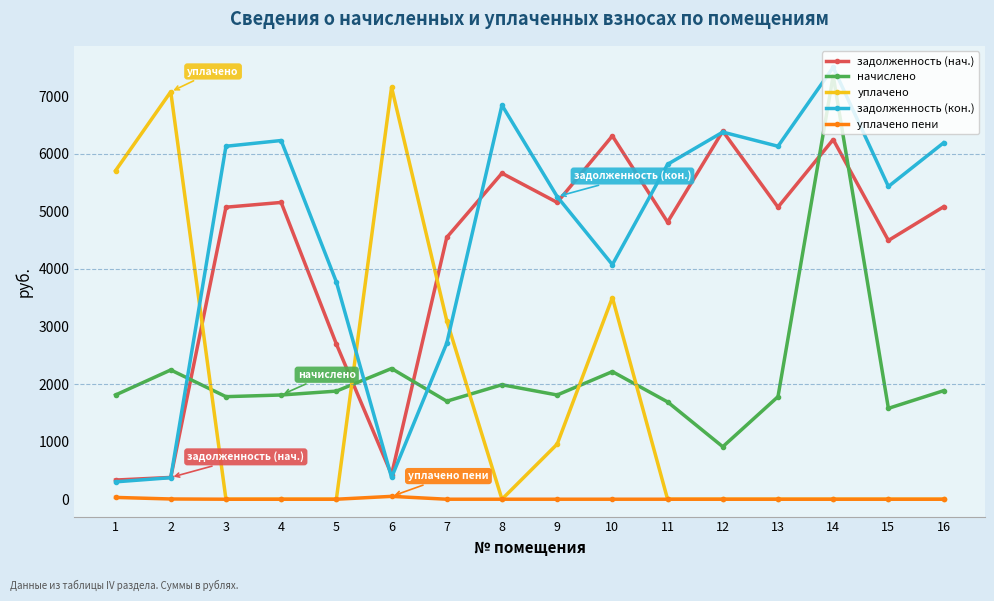

What is the value of the начислено point at the 11th from the left?

1689.1